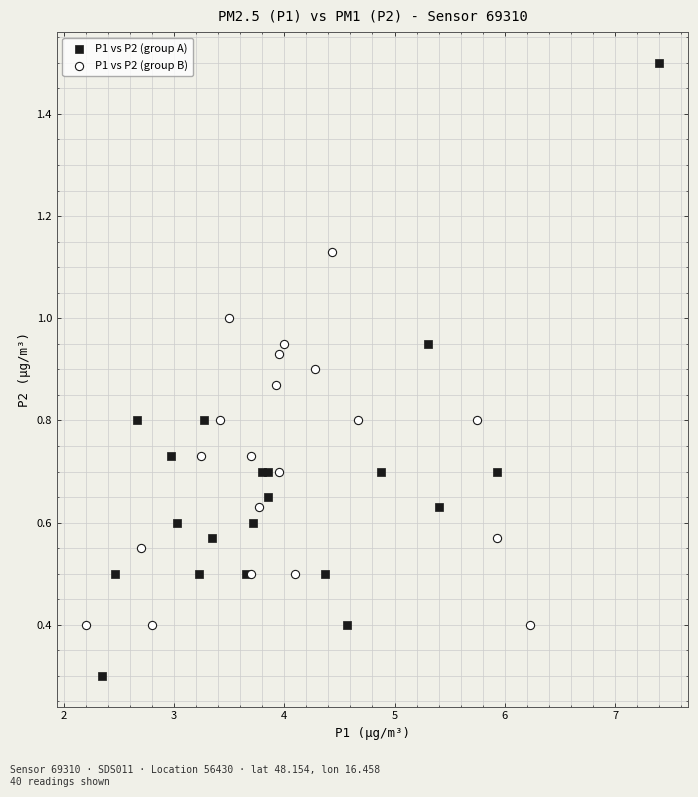

Which series reaches the minimum Y coordinate?

P1 vs P2 (group A)